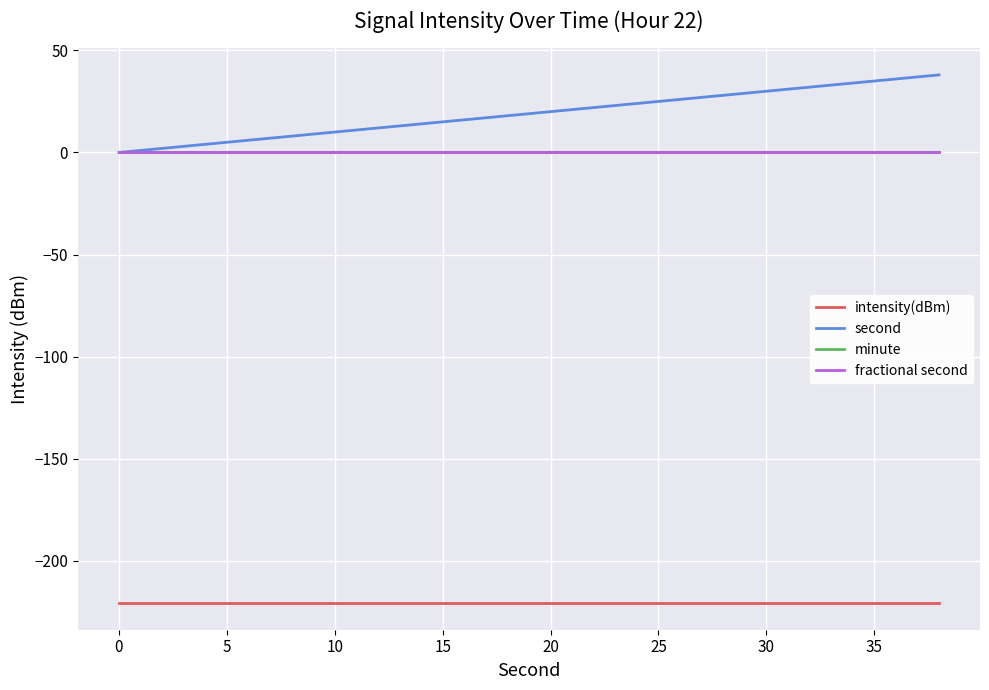

Does the chart have visible grid lines?

Yes